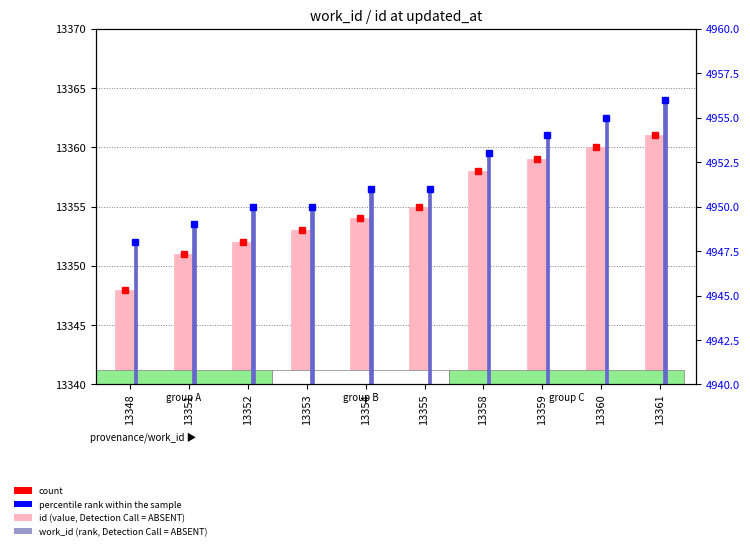

What is the spread (max minus min) of values at 13351?

8402